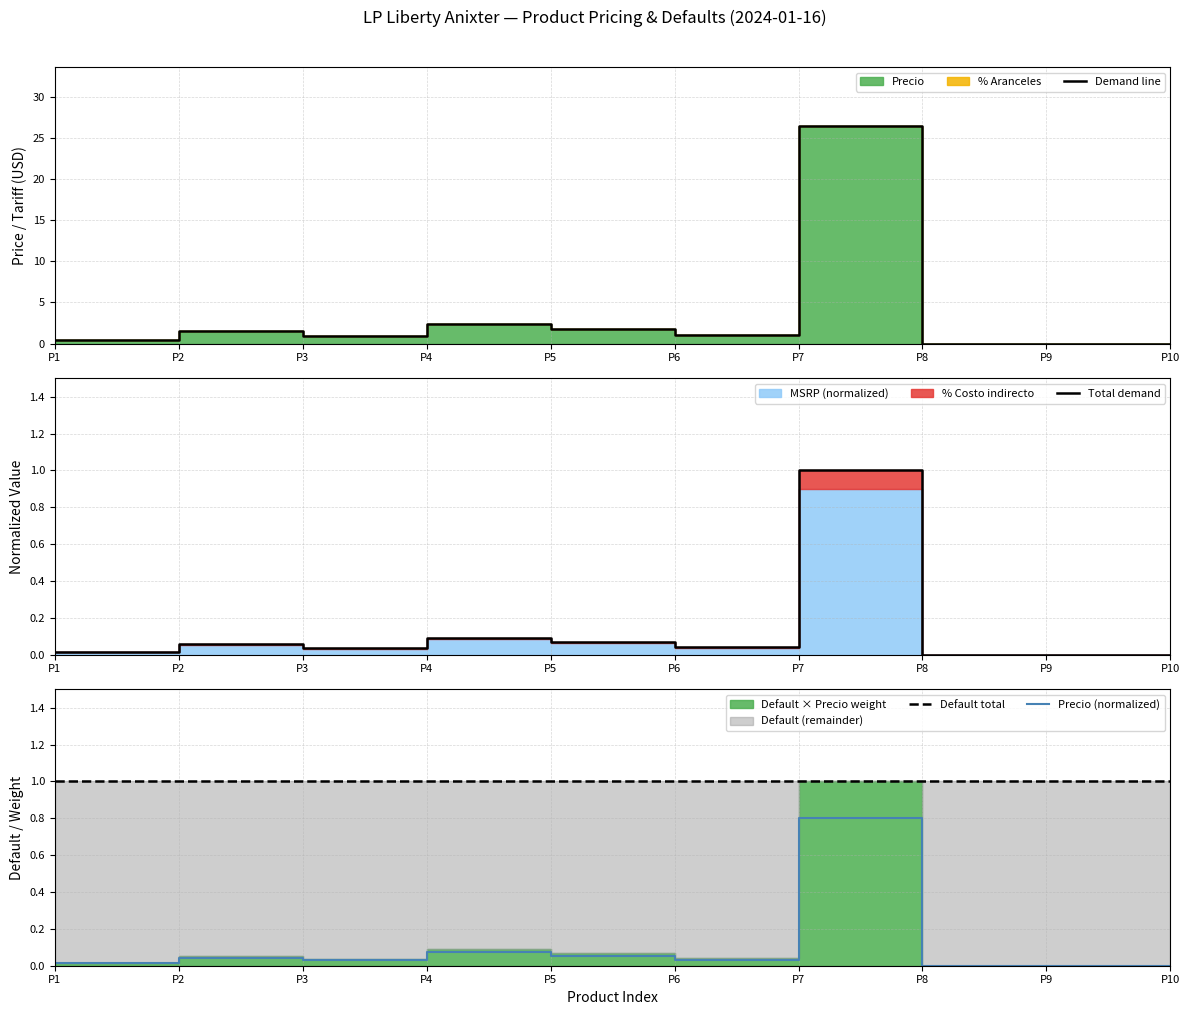

Is it true that Precio (normalized) equals 0.0 at P9?

True